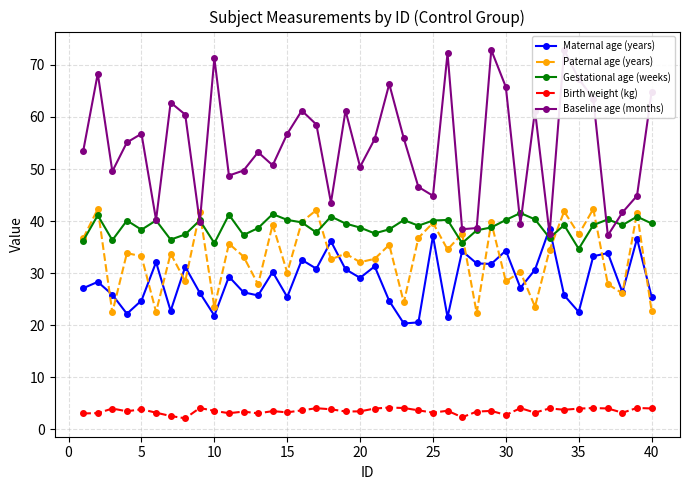

True or false: Birth weight (kg) and Baseline age (months) intersect in this chart.

False